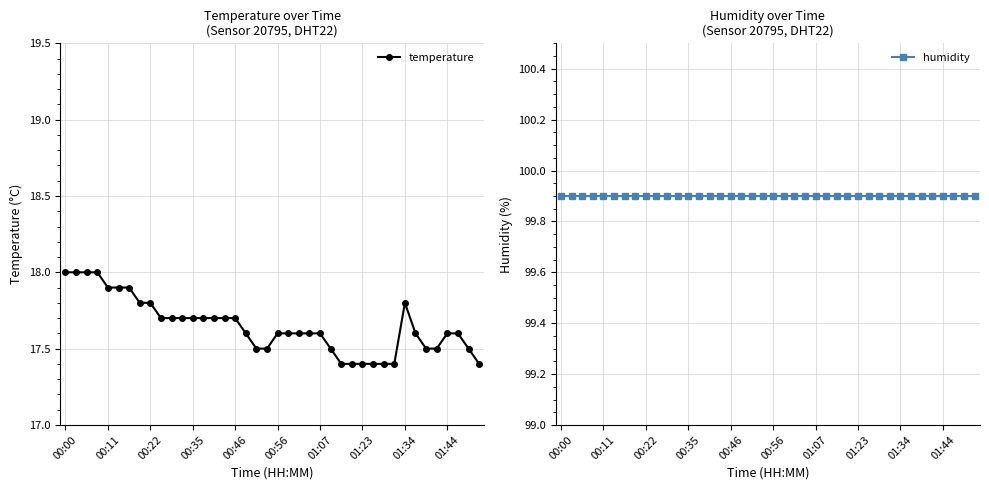

What is the highest value of the temperature series?

18.0